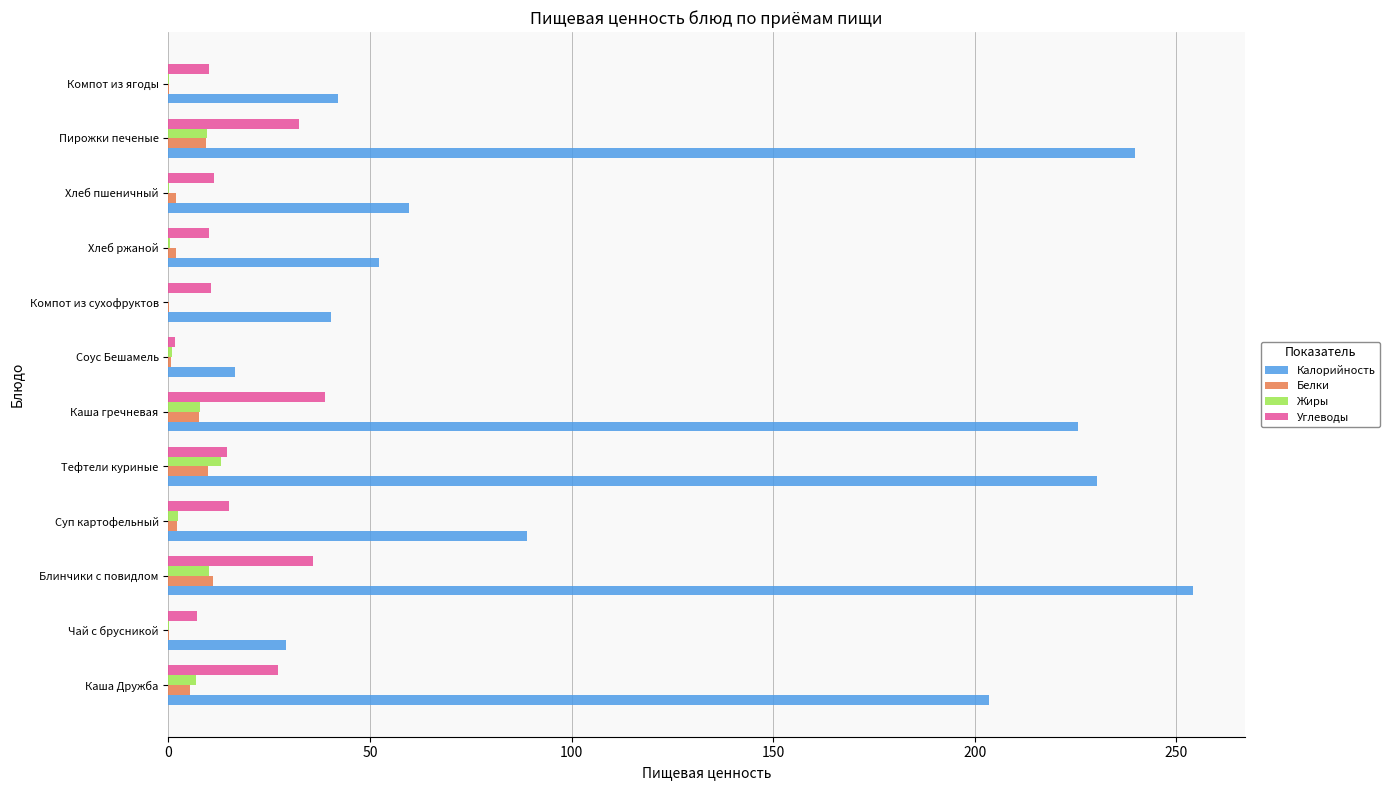

Which series has the largest total across all categories?

Калорийность